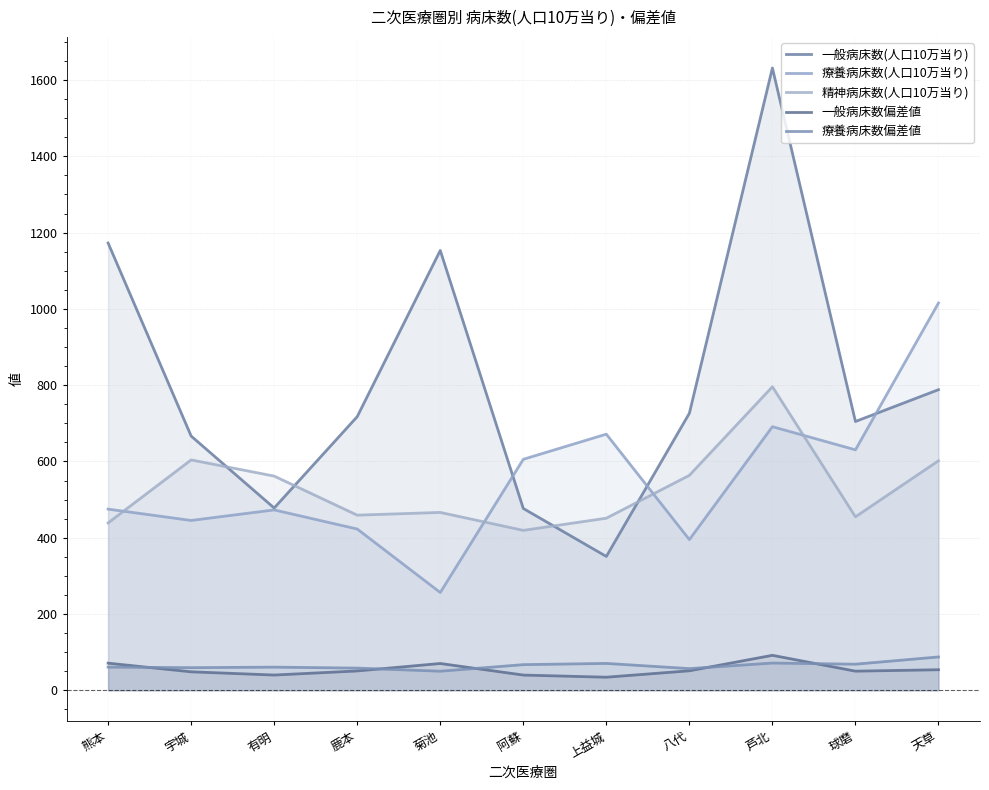

What are all the series names shown in the legend?

一般病床数(人口10万当り), 療養病床数(人口10万当り), 精神病床数(人口10万当り), 一般病床数偏差値, 療養病床数偏差値